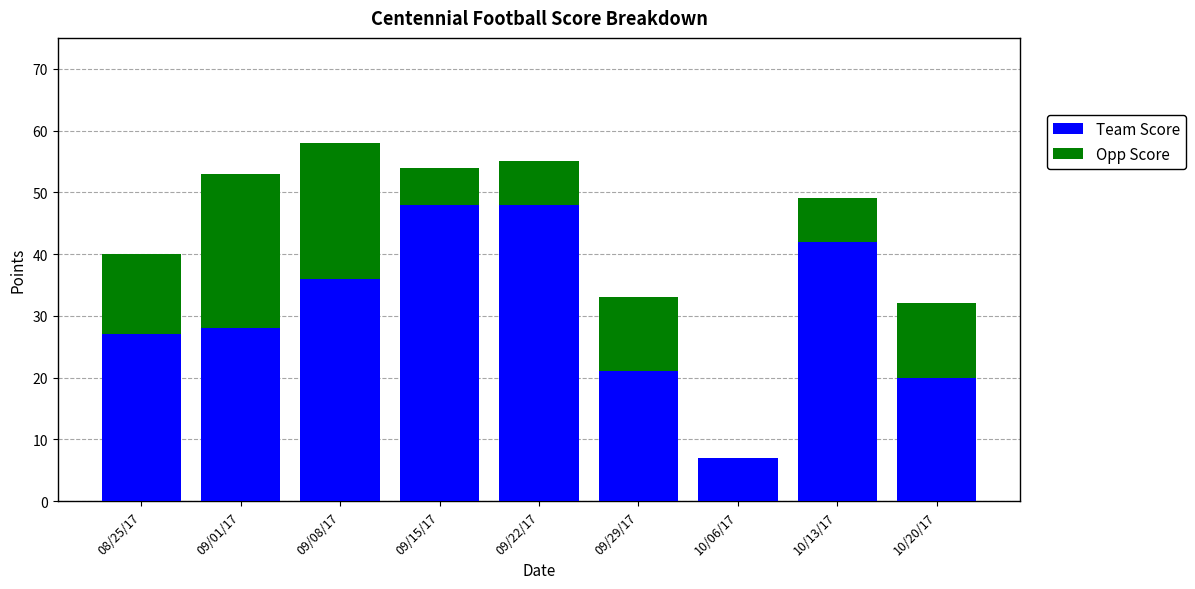

What is the total value across all series at 09/01/17?

53